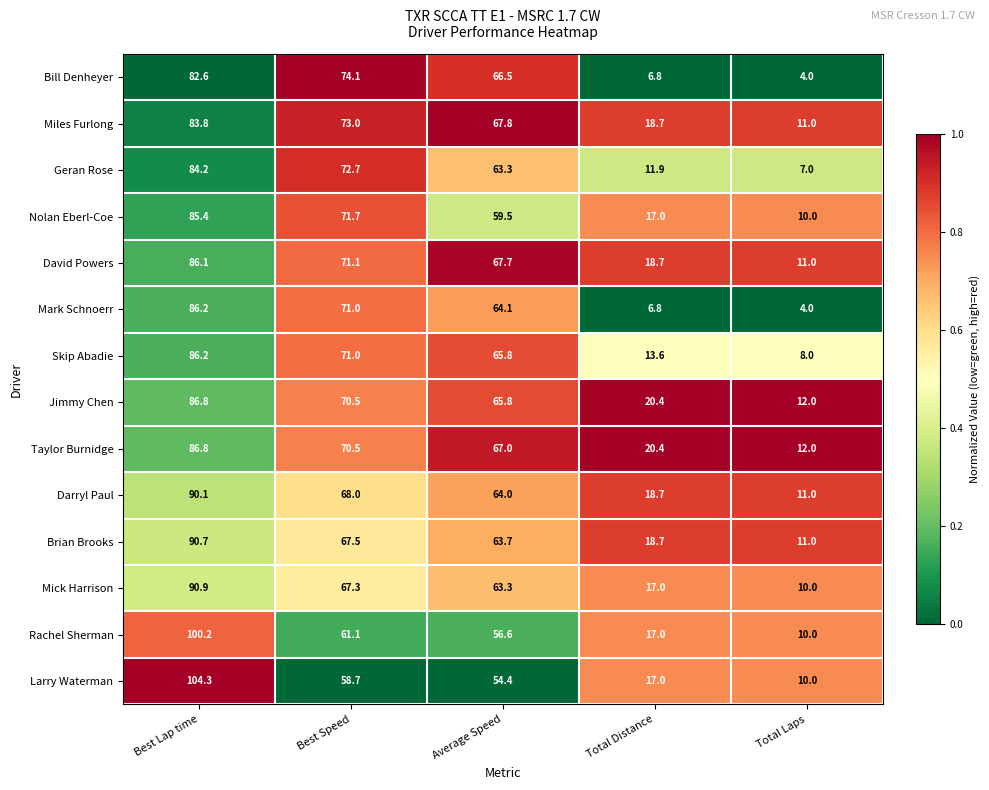

What is the difference between the maximum and minimum values in the David Powers series?

75.1